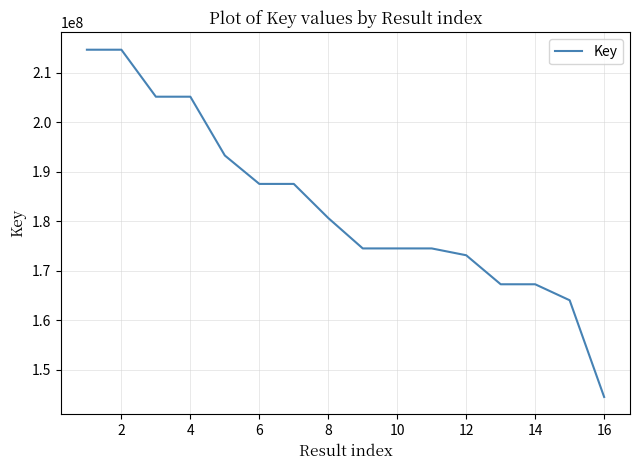

What is the difference between the second highest and minimum values?

70153355